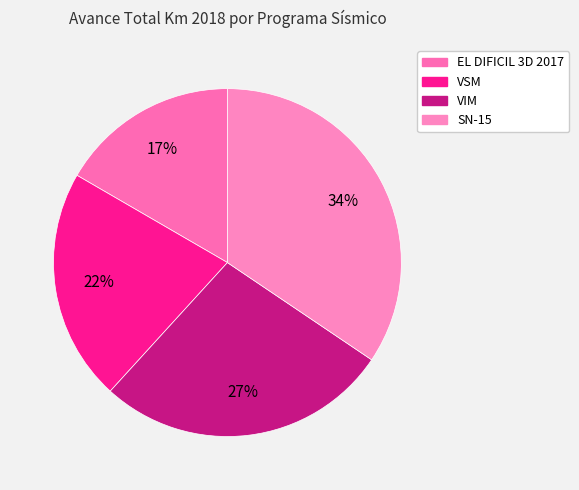

What percentage is the SN-15 slice, to the nearest percent?

34%